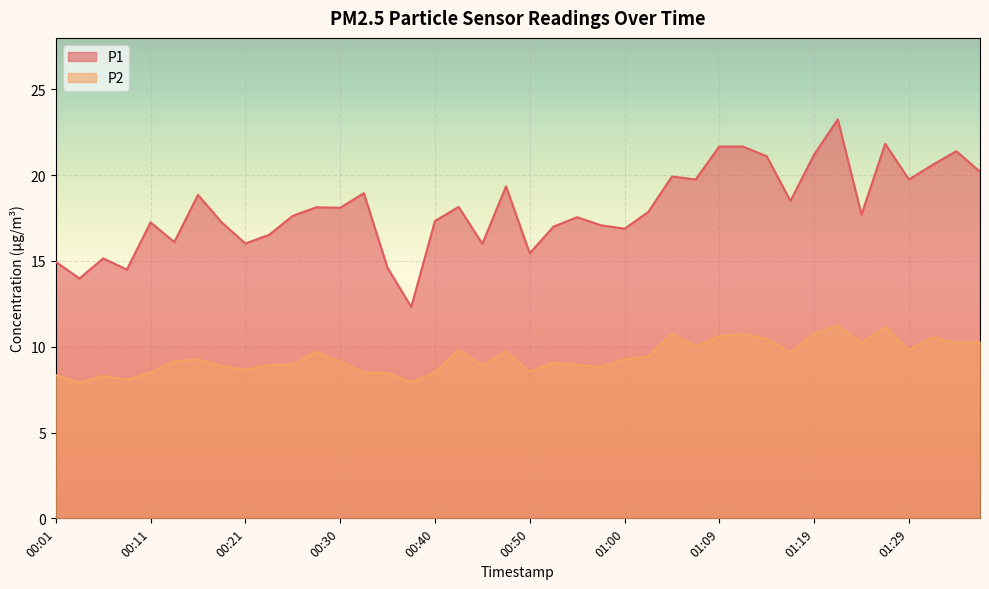

What is the total value across all series at 00:06?

23.5